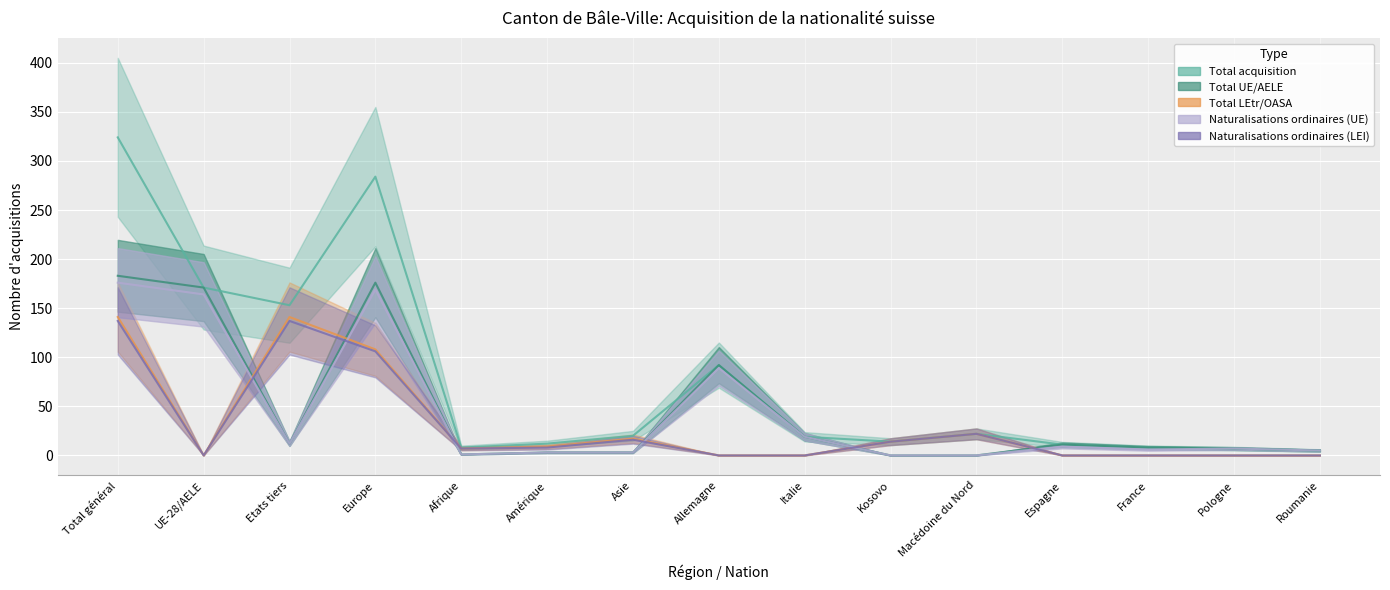

True or false: Total LEtr/OASA has a value of 57 at Allemagne.

False